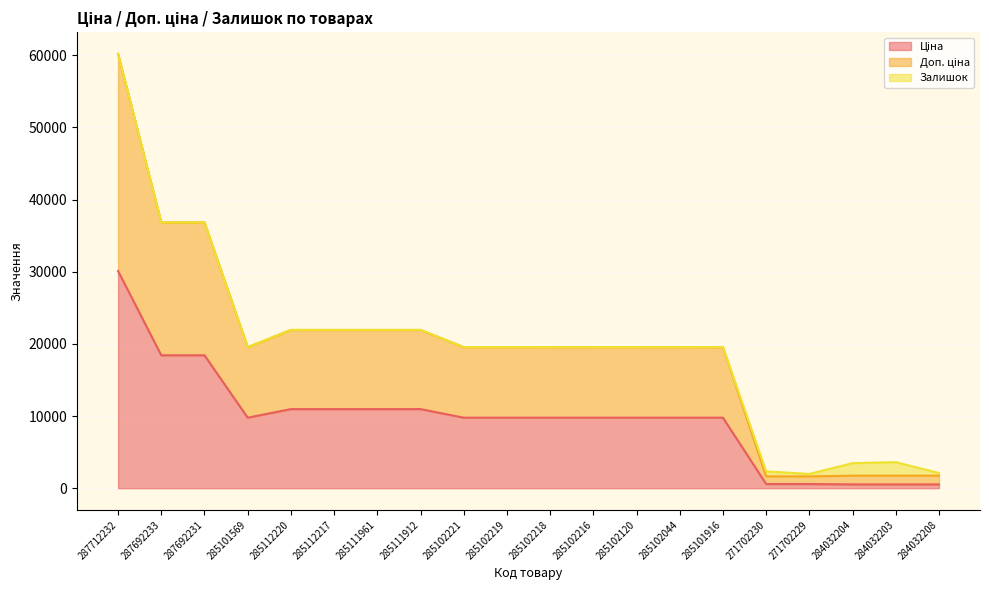

What is the difference between the highest and lowest values at 285102219?

9775.5